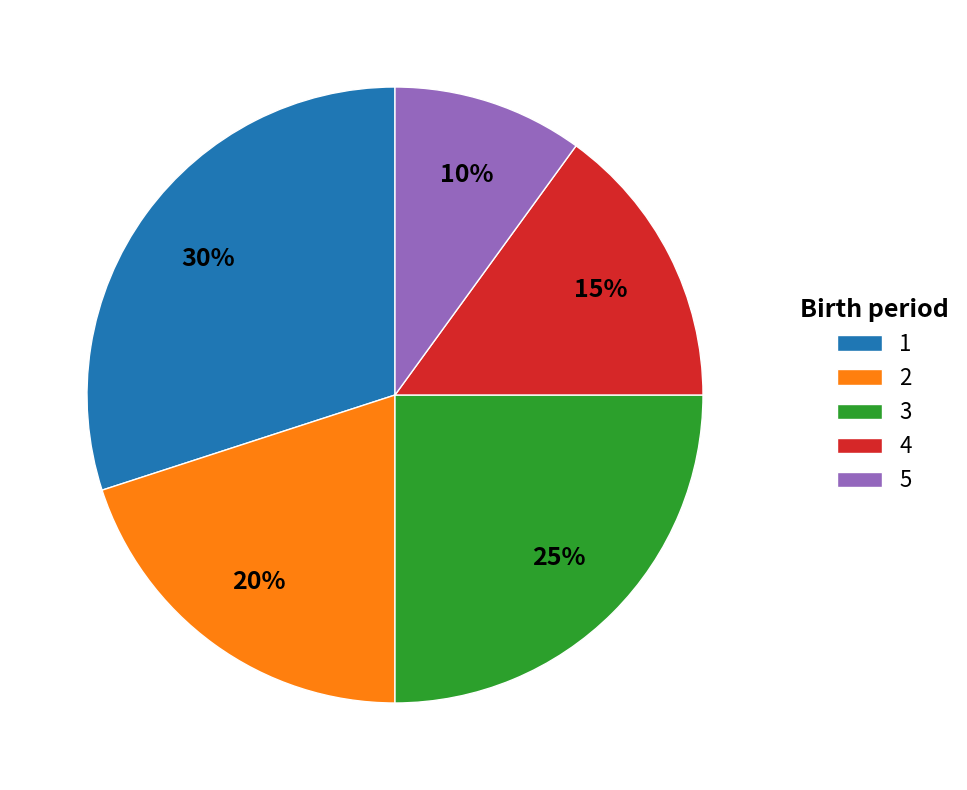

To the nearest percent, what percentage of the pie is 4?

15%